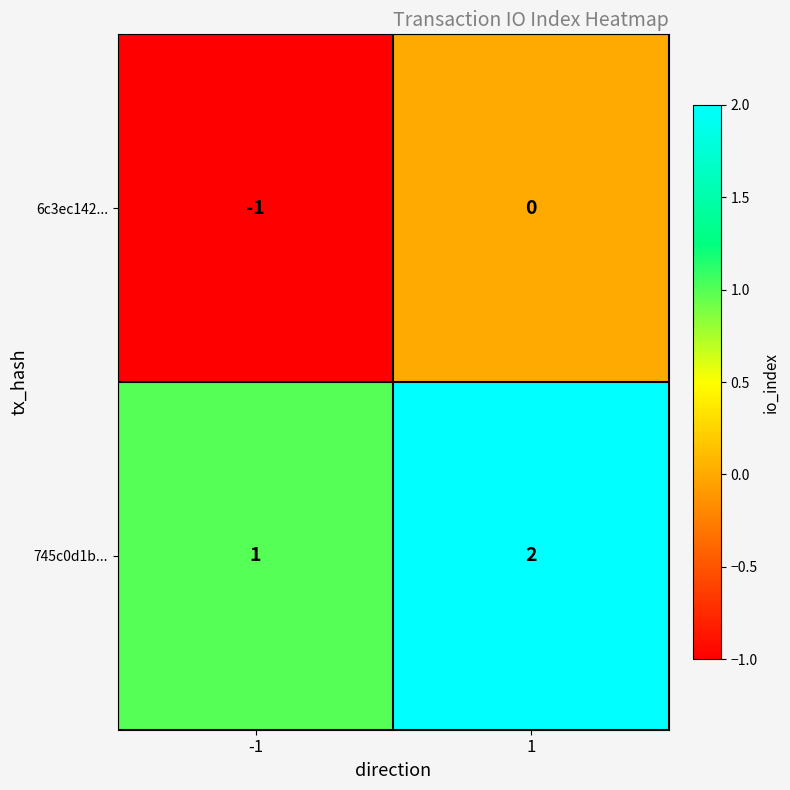

At which category is the sum across all series the highest?

1